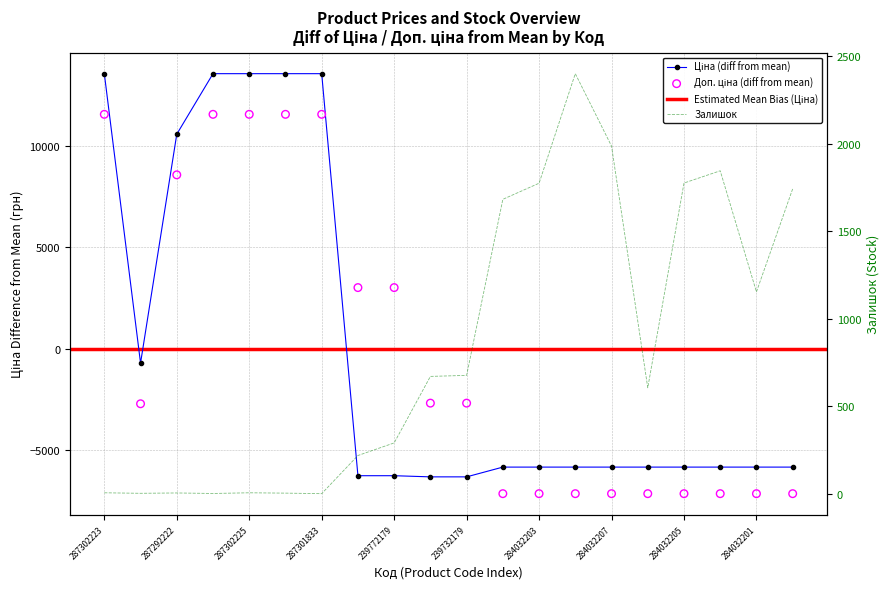

At which category is the sum across all series the highest?

287302223